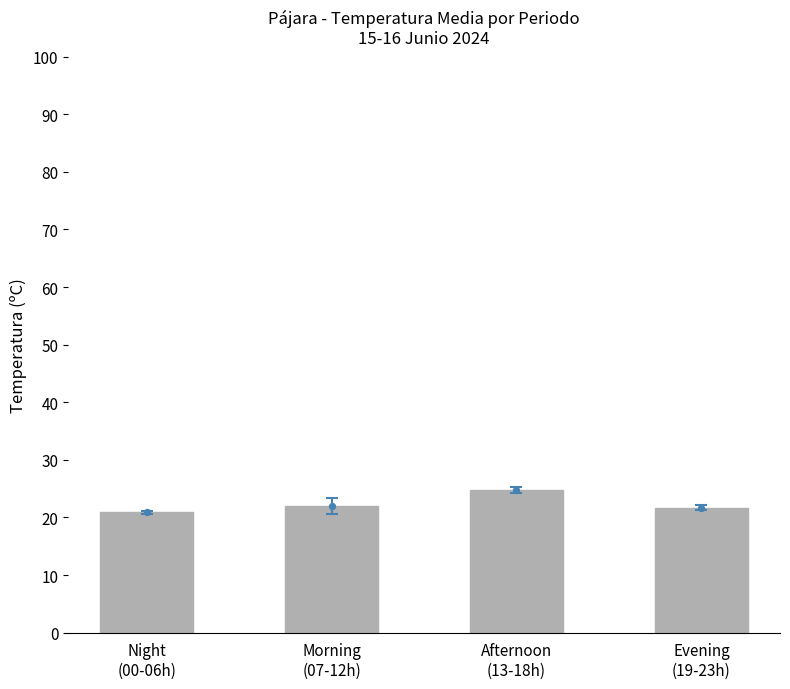

Between Morning
(07-12h) and Afternoon
(13-18h), which is larger?

Afternoon
(13-18h)